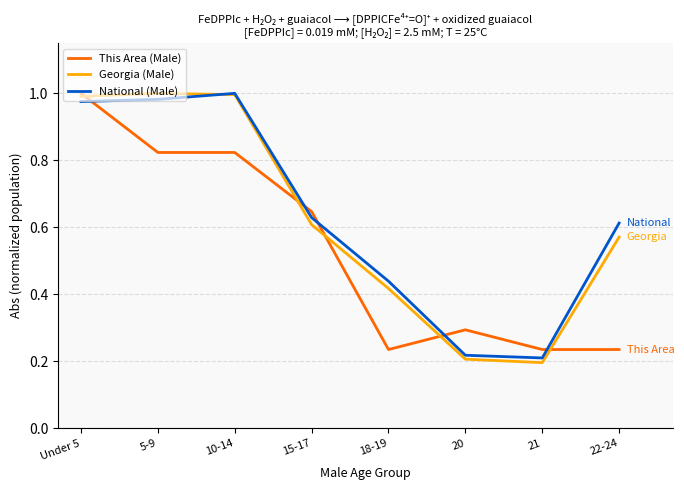

What position from the right is 22-24?

1